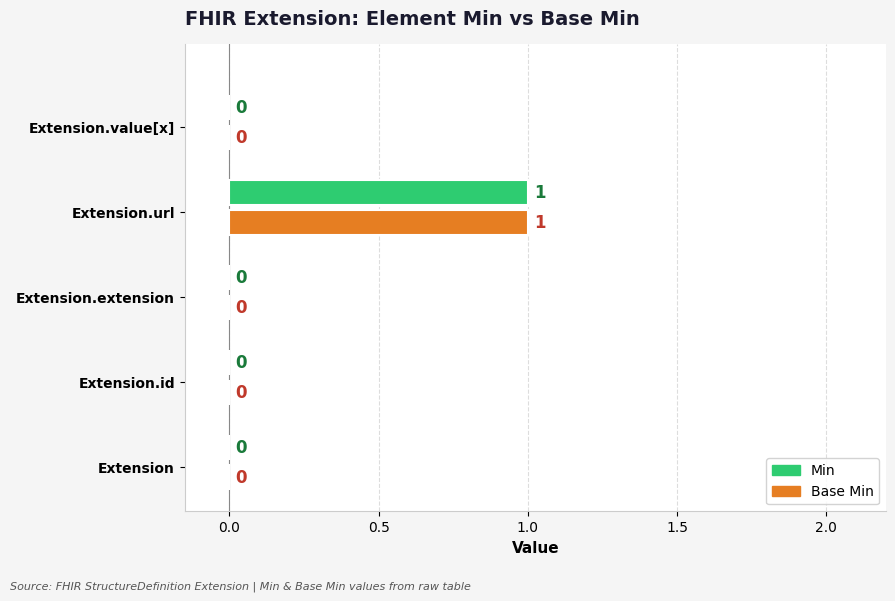

At which label does Min reach its peak?

Extension.url